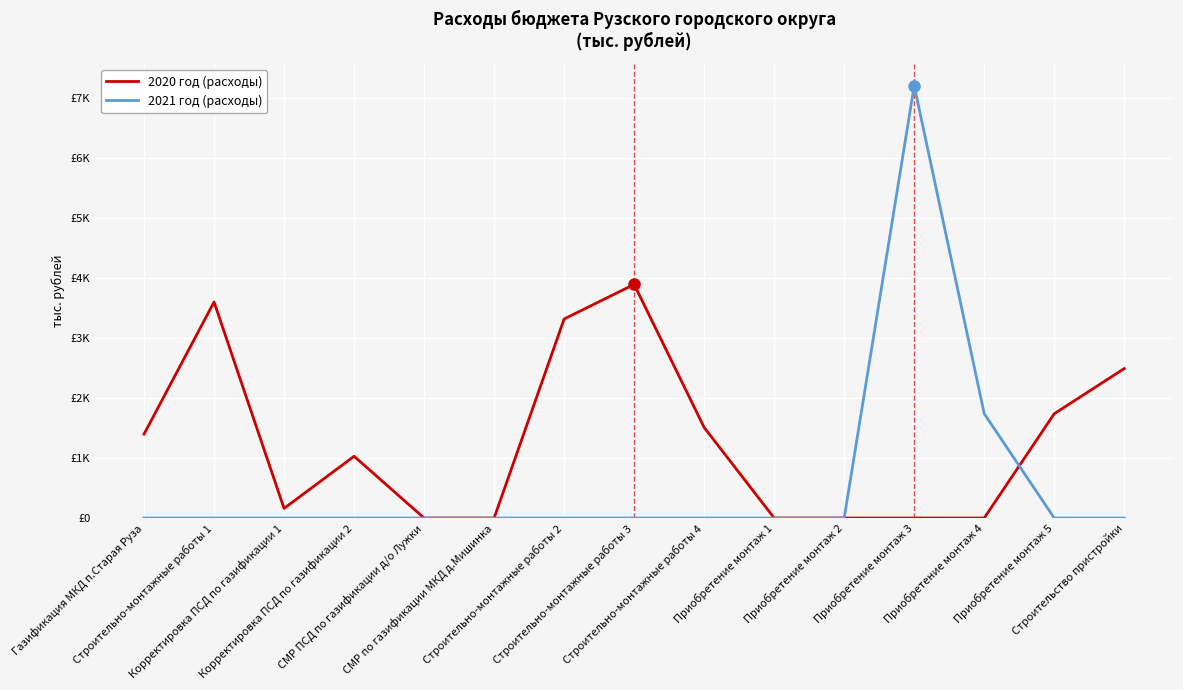

What are all the series names shown in the legend?

2020 год (расходы), 2021 год (расходы)